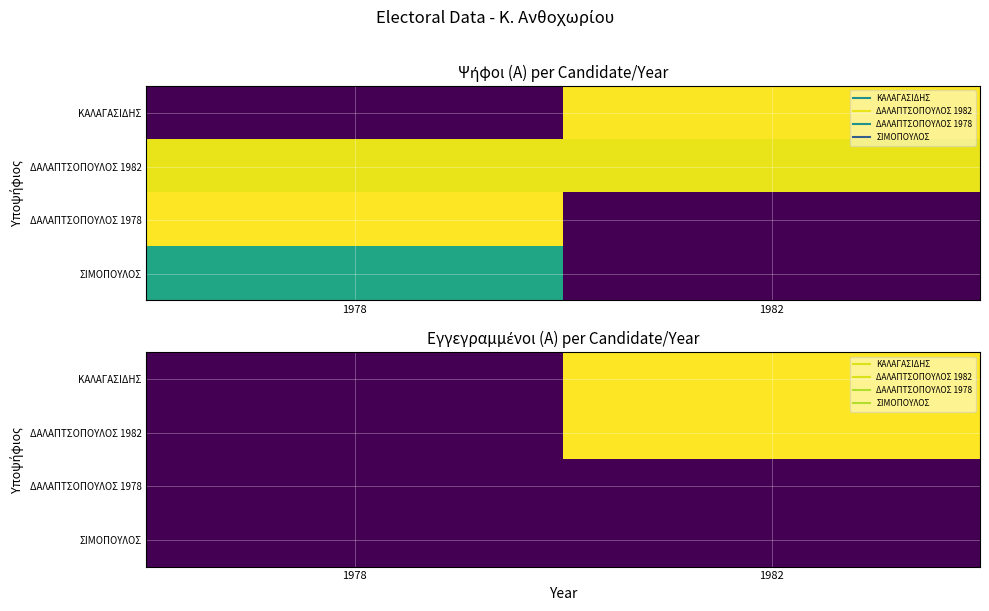

At how many categories does at least one series exceed 401?

1